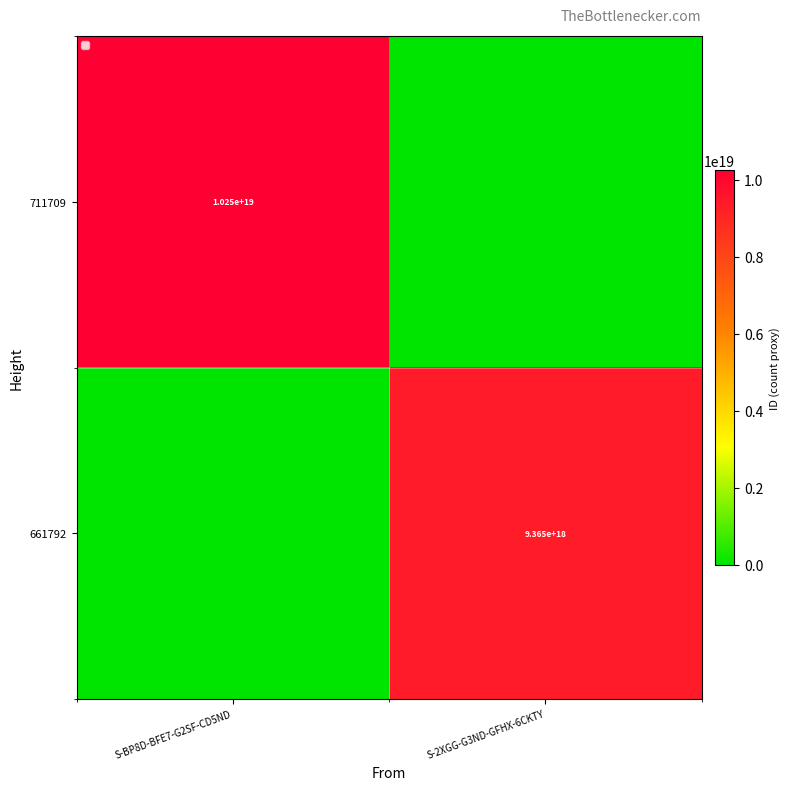

True or false: 661792 has a value of 9365000000000000000 at S-2XGG-G3ND-GFHX-6CKTY.

True